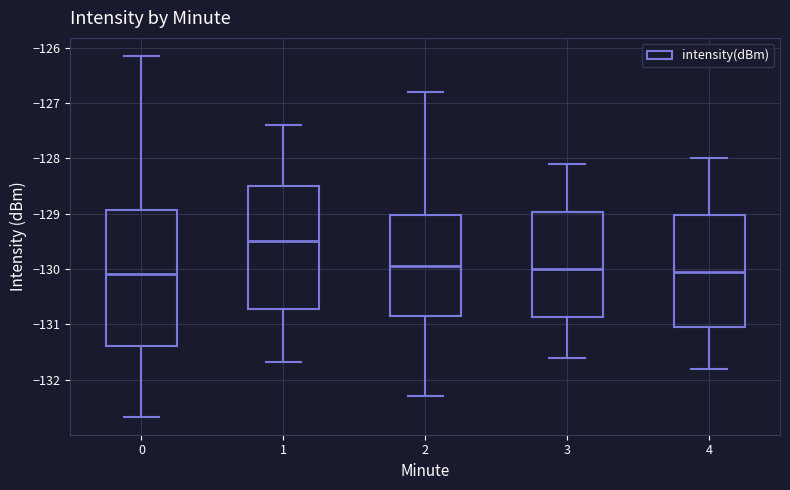

Reading left to right, read every box against the y-axis: the position of its median line, the range the box covers, and the ends of its whiskers. The values are not printed on the chart, so give them approximately, as read against the axis.

0: median -130.1, box -131.4 to -128.9, whiskers -132.7 to -126.2
1: median -129.5, box -130.7 to -128.5, whiskers -131.7 to -127.4
2: median -129.9, box -130.8 to -129.0, whiskers -132.3 to -126.8
3: median -130.0, box -130.9 to -129.0, whiskers -131.6 to -128.1
4: median -130.0, box -131.0 to -129.0, whiskers -131.8 to -128.0